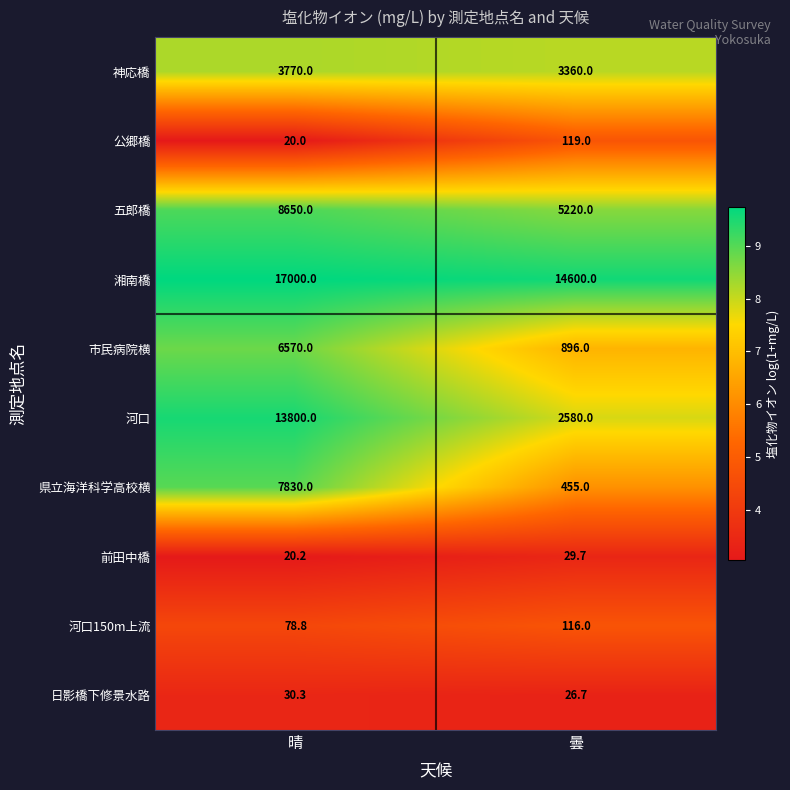

What value does the 県立海洋科学高校横 series have at 曇?

455.0